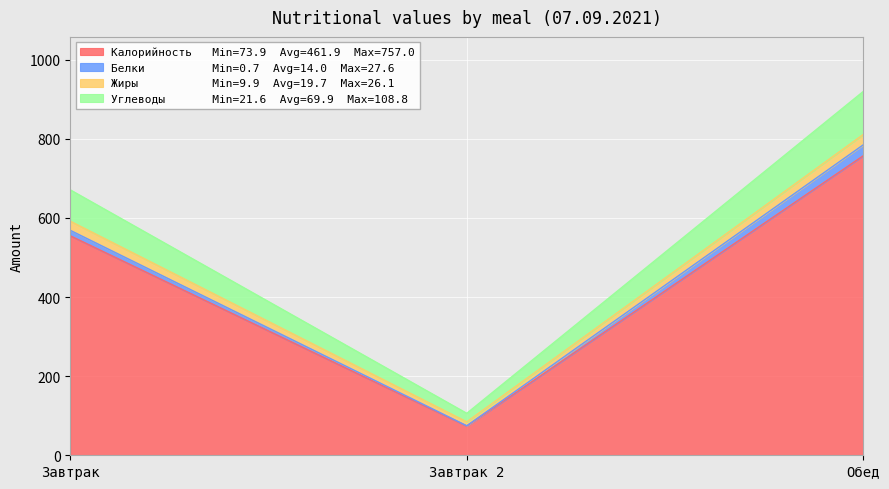

What is the label of the 3rd point from the left?

Обед